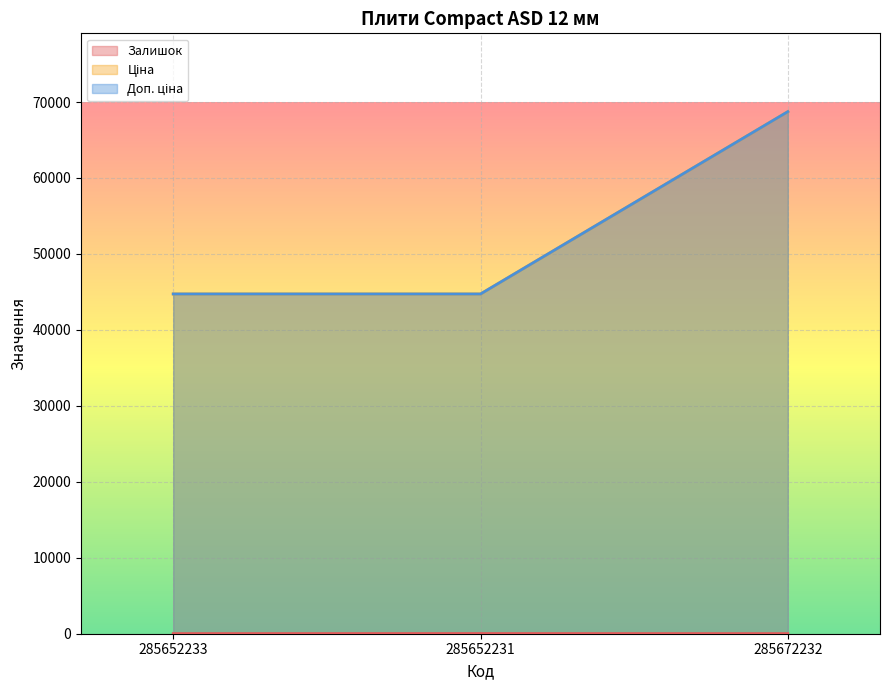

List the labels in order of Ціна value, smallest first.

285652233, 285652231, 285672232